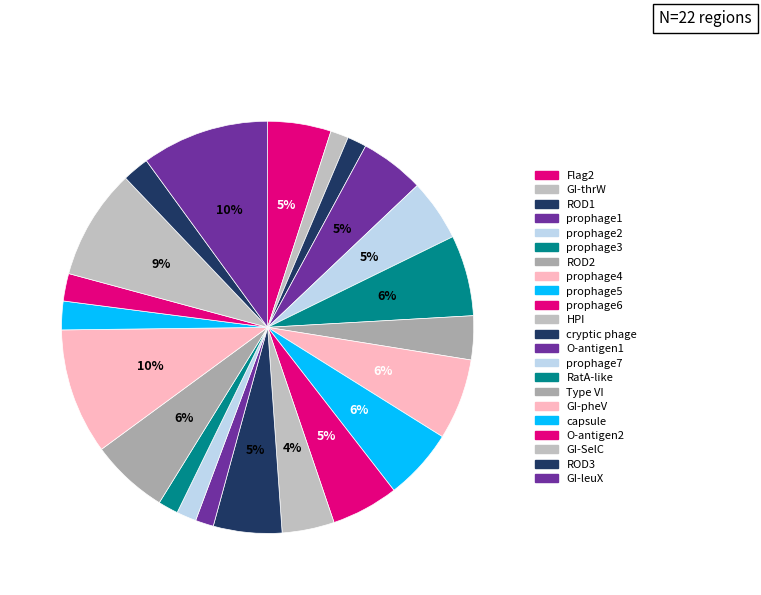

Count the number of slices in the pie.

22